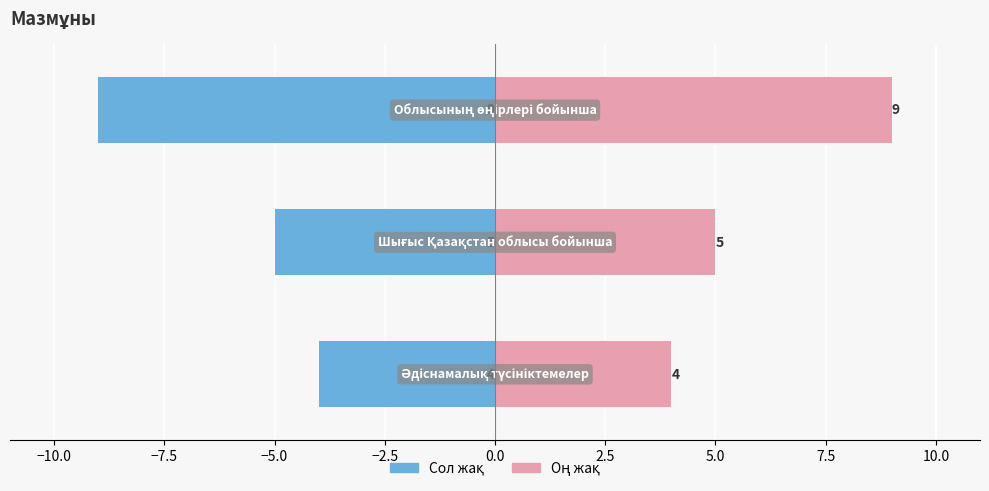

Reading left to right, what are all the values shown in this chart?

Мазмұны (сол): −12.5=-4	−10.0=-5	−7.5=-9
Мазмұны (оң): −12.5=4	−10.0=5	−7.5=9